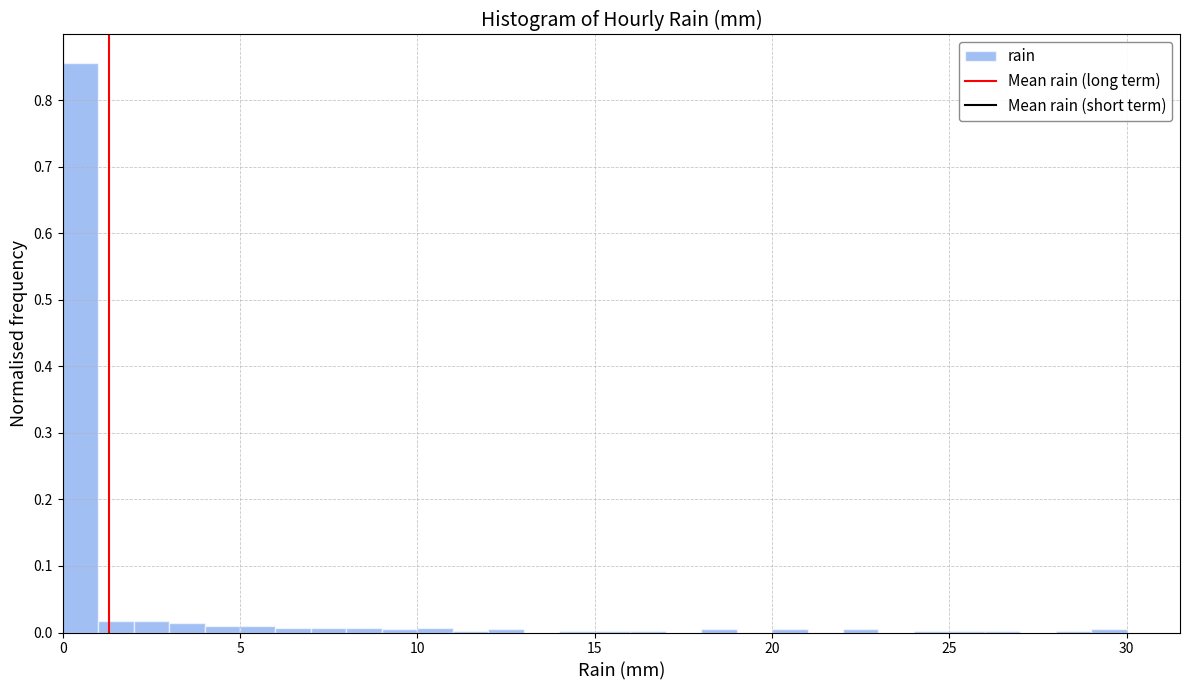

Read against the x-axis, roughly where is the centre of the tallest bar?

0.5